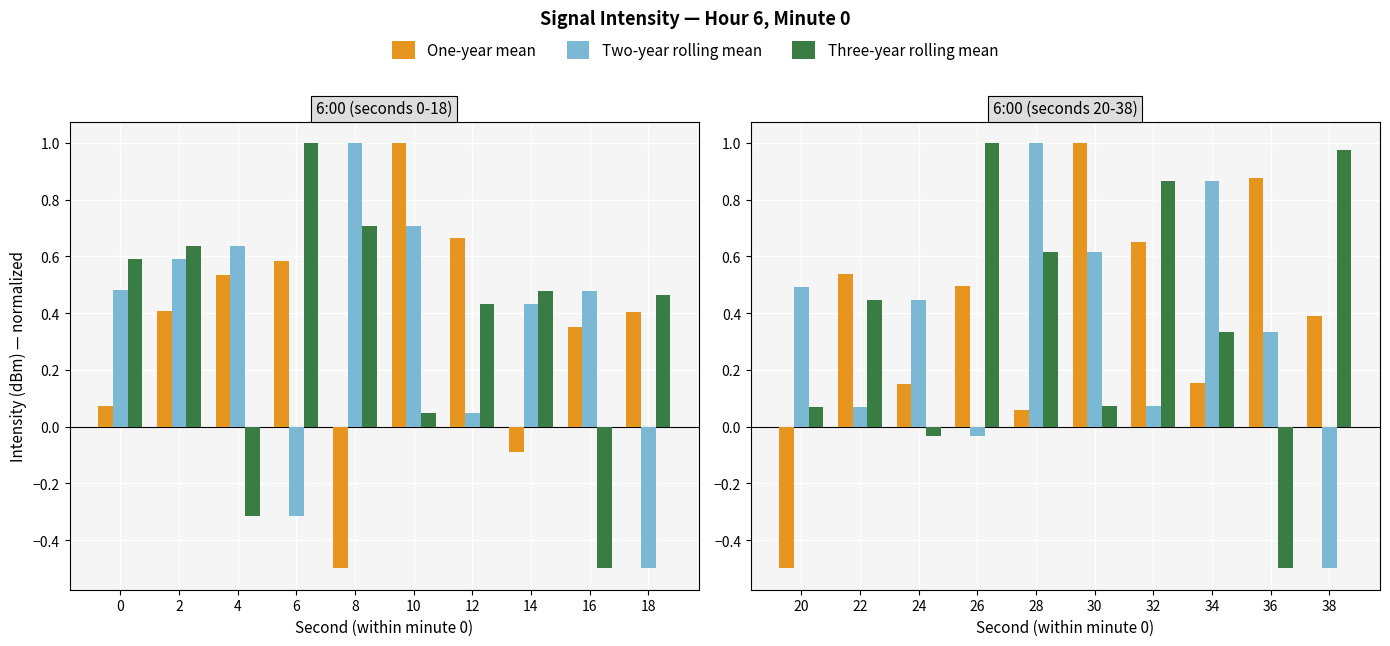

Is the value of Two-year rolling mean at 30 greater than the value of Three-year rolling mean at 28?

No